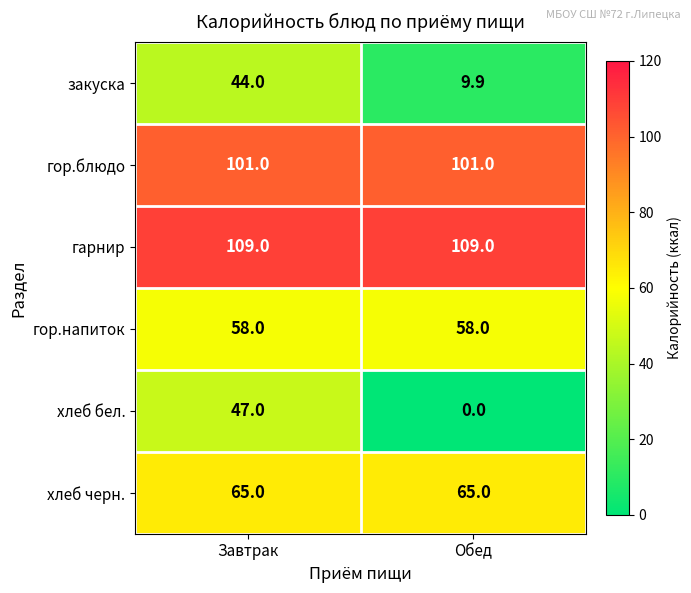

What value does the закуска series have at Завтрак?

44.0